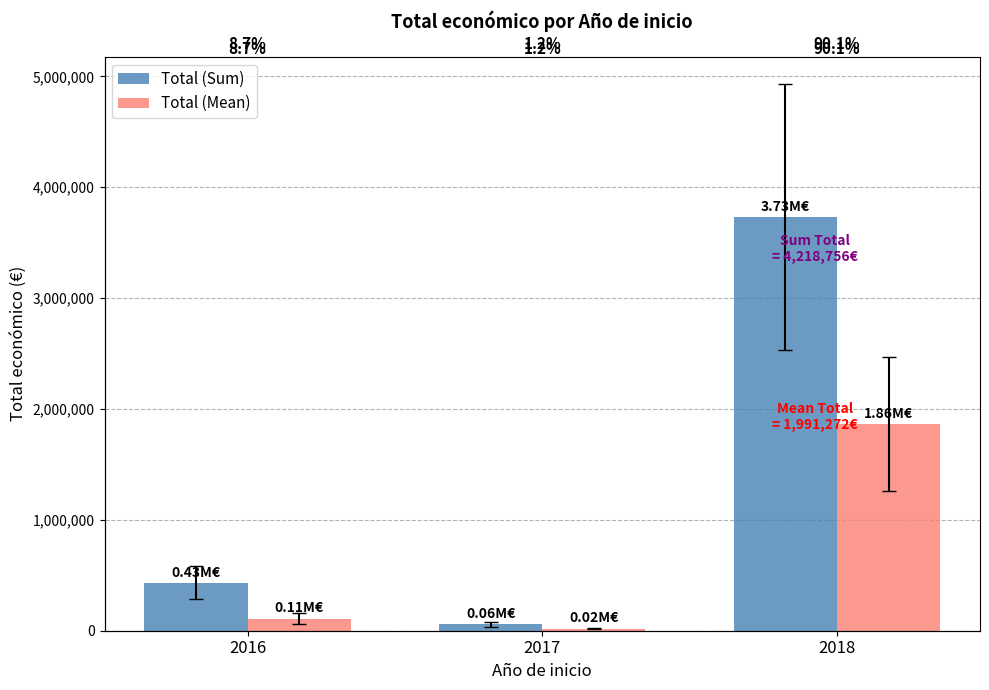

Which series has the largest total across all categories?

Total (Sum)